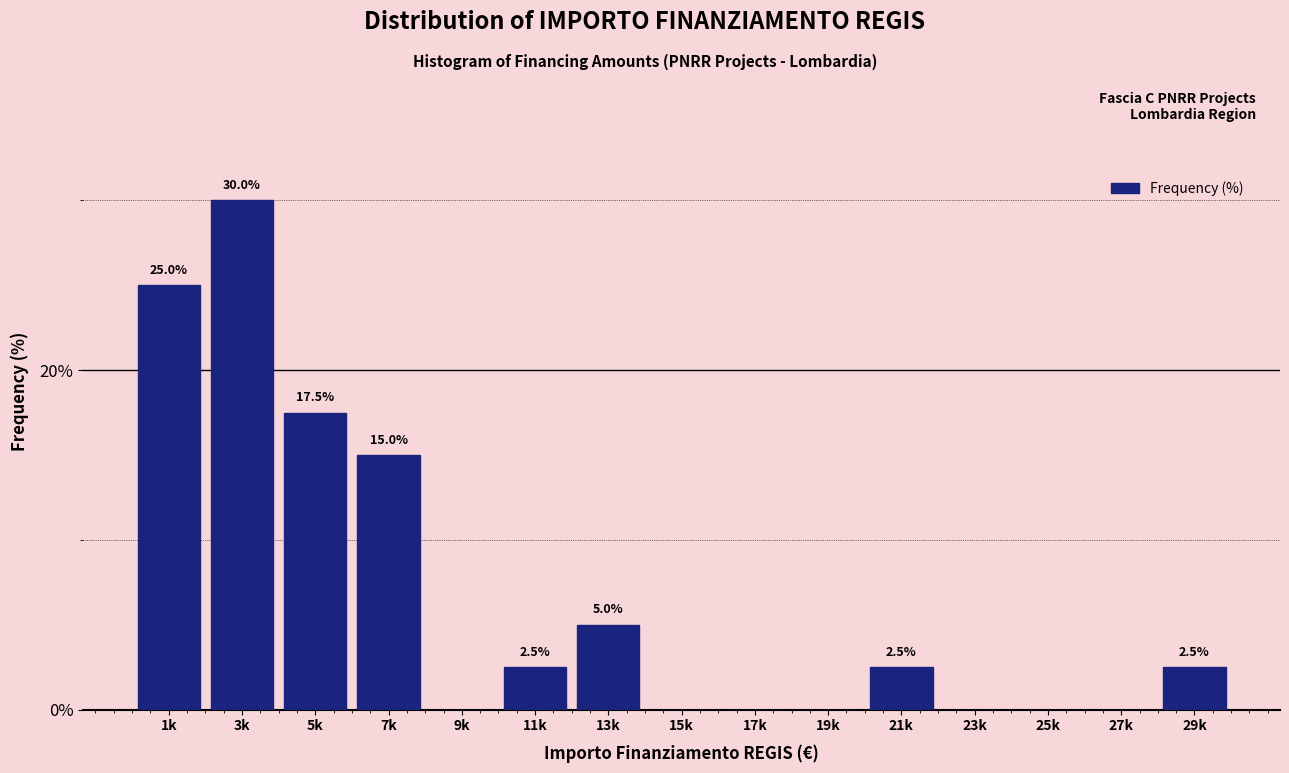

Reading right to left, transcribe all the data shown in this chart.

29k=2.5	27k=0.0	25k=0.0	23k=0.0	21k=2.5	19k=0.0	17k=0.0	15k=0.0	13k=5.0	11k=2.5	9k=0.0	7k=15.0	5k=17.5	3k=30.0	1k=25.0